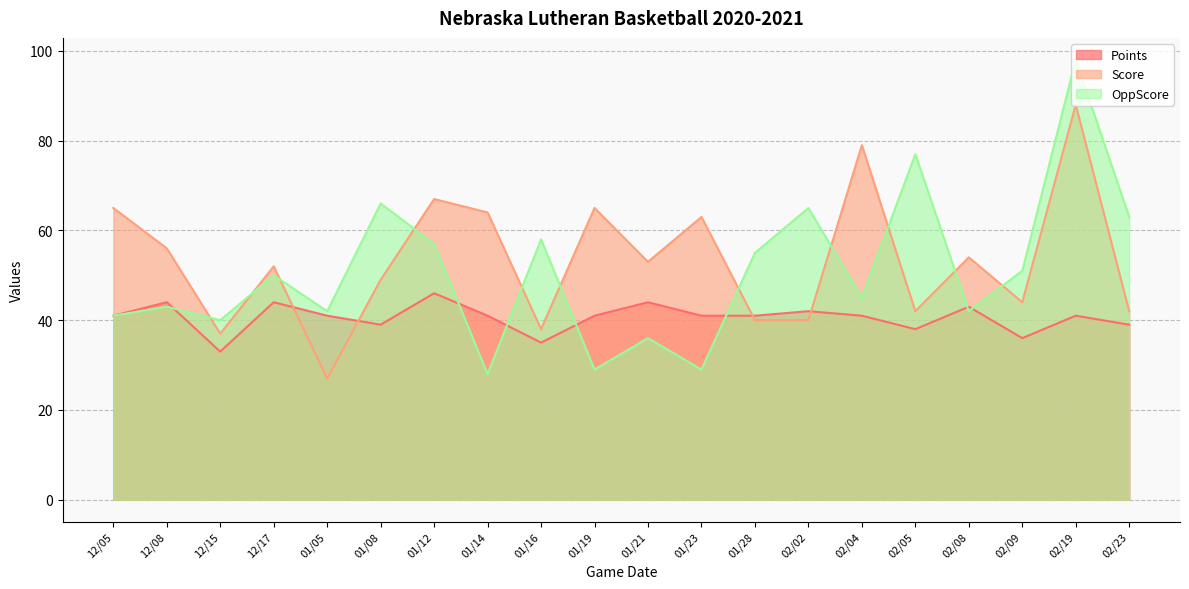

What is the value of the OppScore point at the 18th from the left?

51